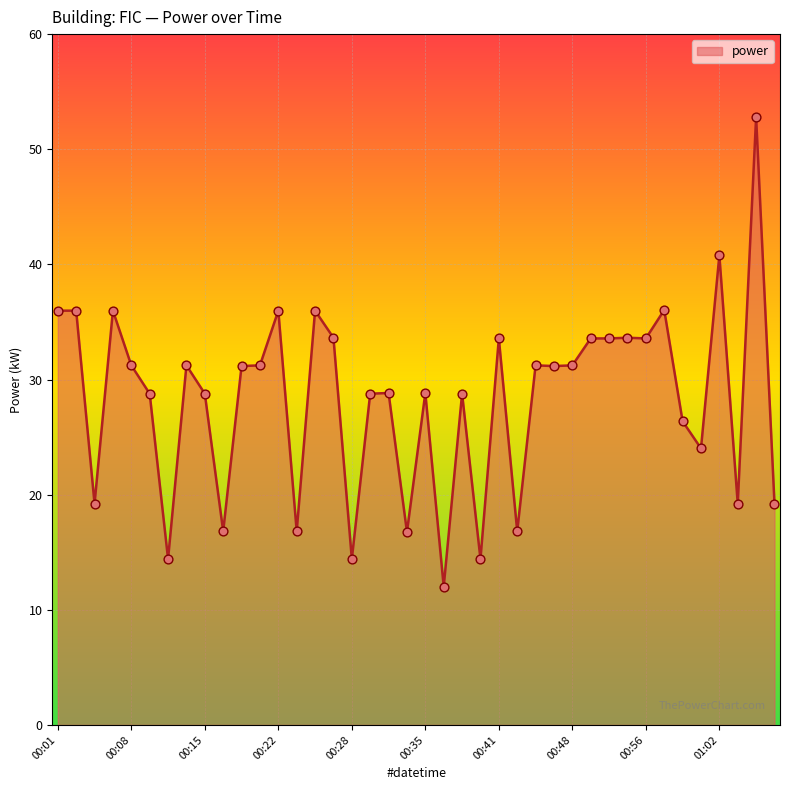

What is the maximum value shown in the chart?

52.8